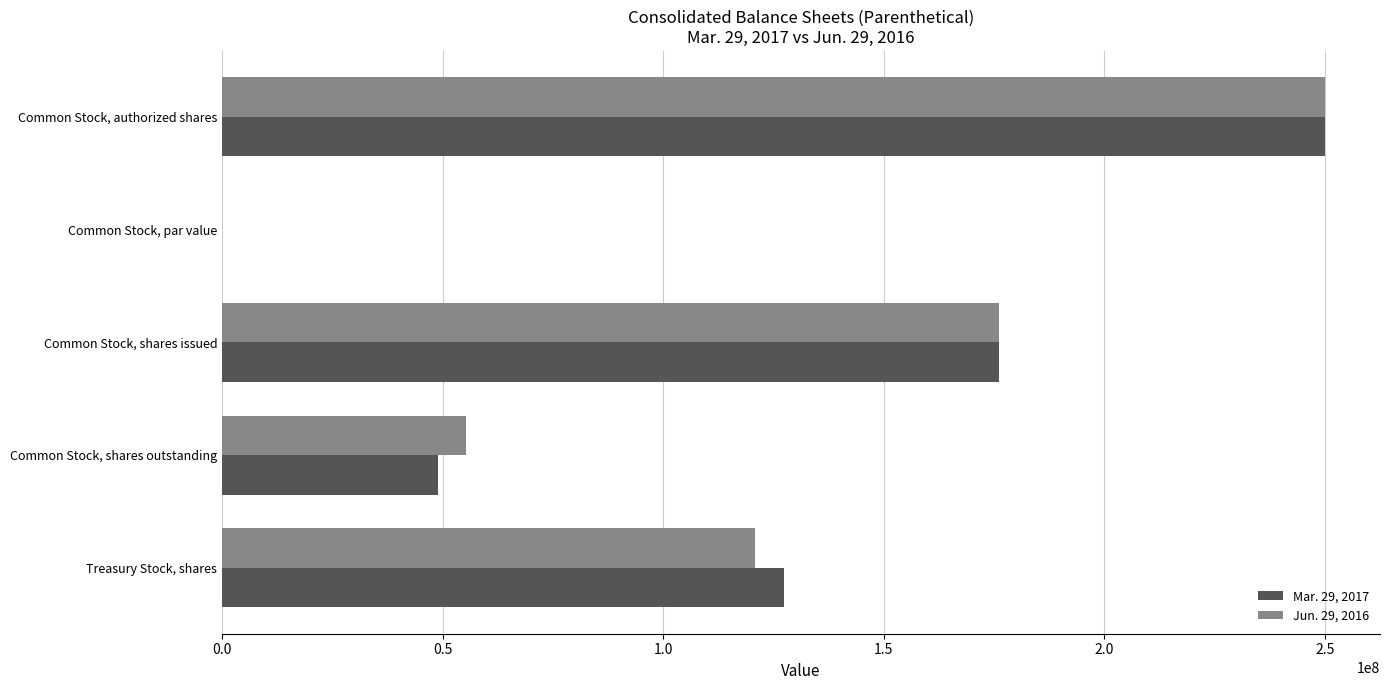

Is the value of Jun. 29, 2016 at Common Stock, par value greater than the value of Mar. 29, 2017 at Common Stock, authorized shares?

No